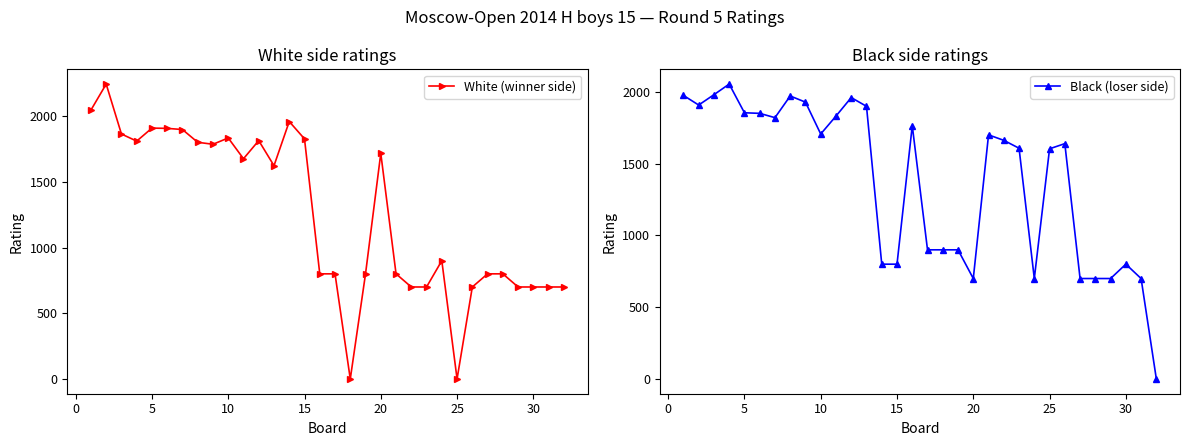

Reading left to right, transcribe all the data shown in this chart.

White (winner side): 2046	2244	1864	1810	1909	1907	1898	1801	1786	1834	1676	1814	1623	1959	1827	800	800	0	800	1717	800	700	700	900	0	700	800	800	700	700	700	700
Black (loser side): 1976	1909	1981	2055	1855	1851	1821	1972	1929	1707	1832	1961	1900	800	800	1765	900	900	900	700	1701	1663	1608	700	1604	1640	700	700	700	800	700	0